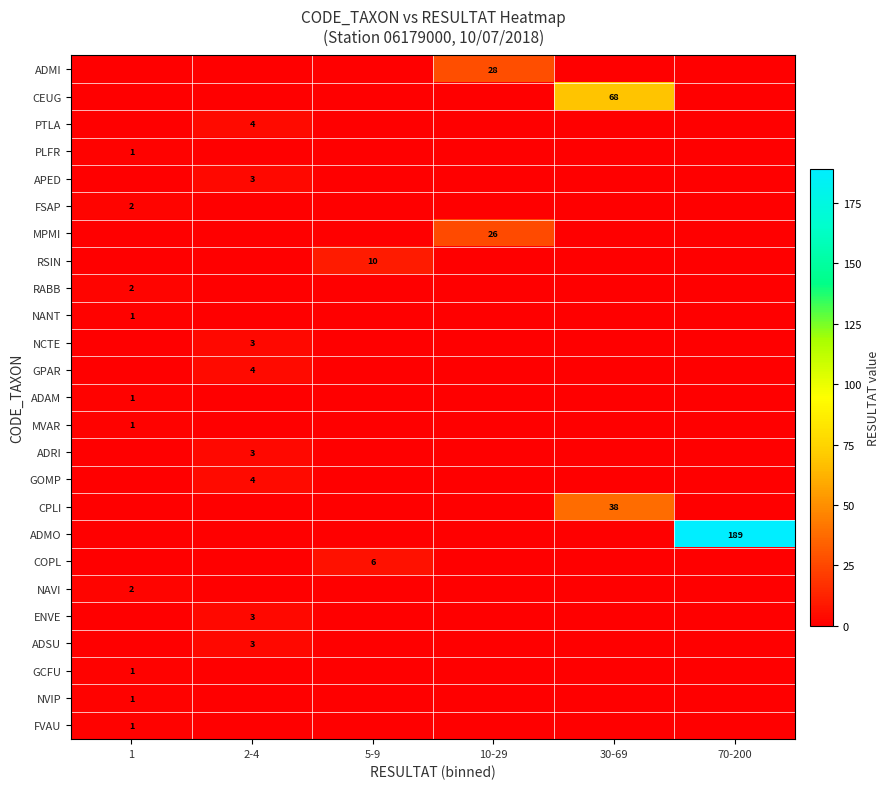

Rank the categories by GPAR value from highest to lowest.

2-4, 1, 5-9, 10-29, 30-69, 70-200